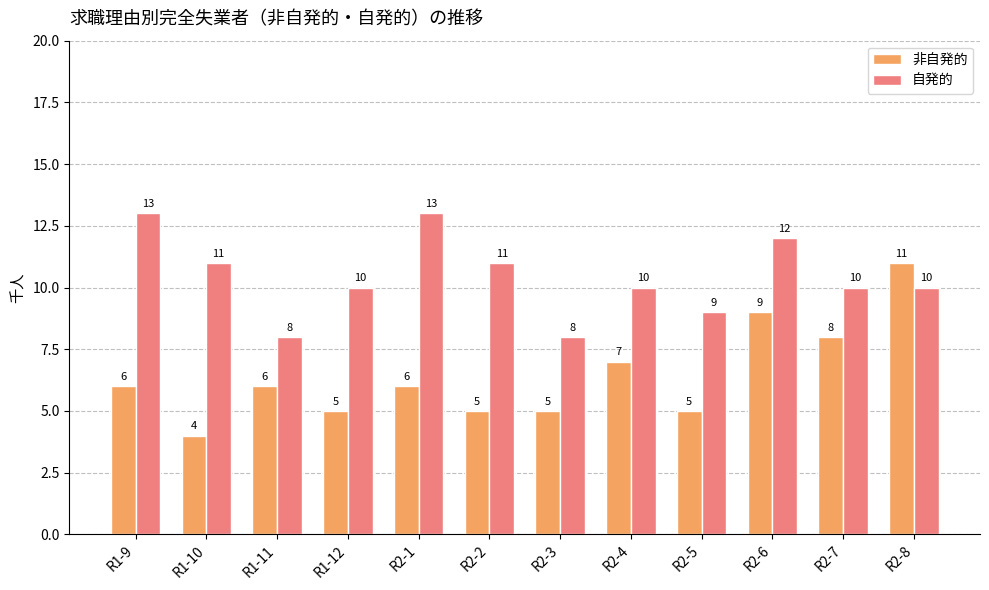

The 自発的 series shows 8 at R2-3. True or false?

True